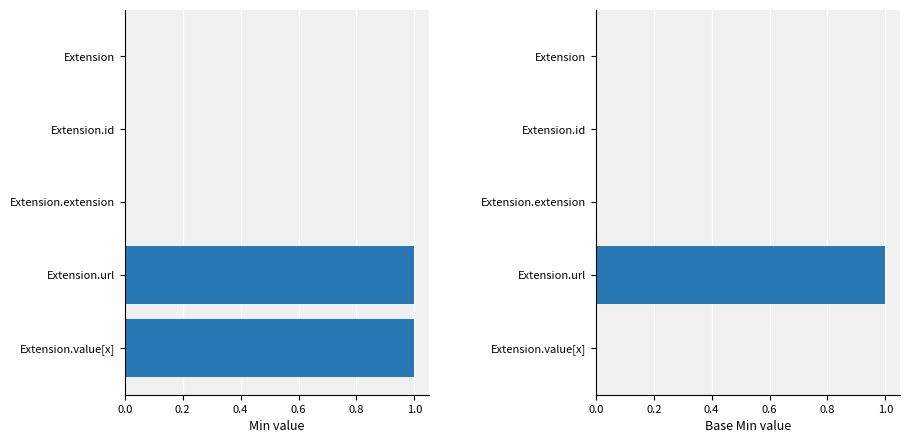

Reading left to right, transcribe all the data shown in this chart.

Min: 0	0	0	1	1
Base Min: 0	0	0	1	0